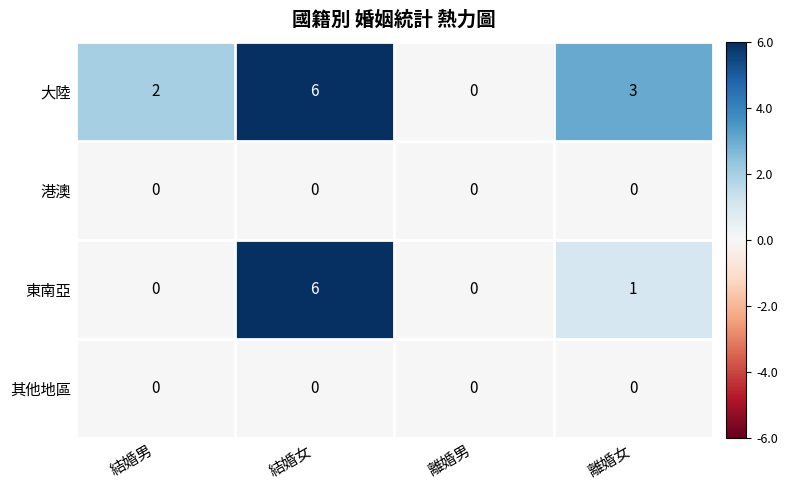

What is the difference between the maximum and minimum values in the 大陸 series?

6